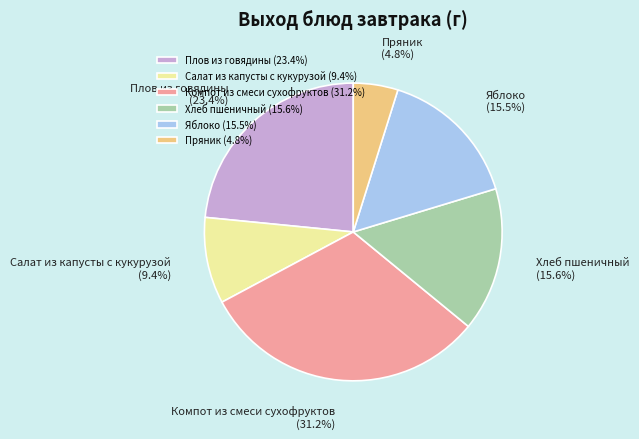

Is there a majority slice in this chart?

No